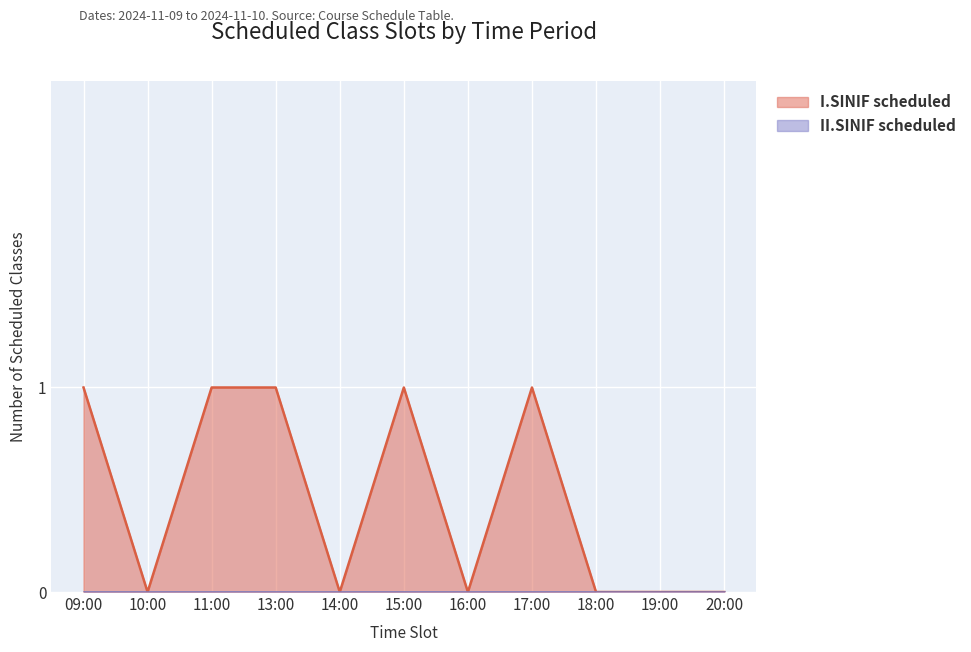

What is the label of the 2nd point from the right?

19:00